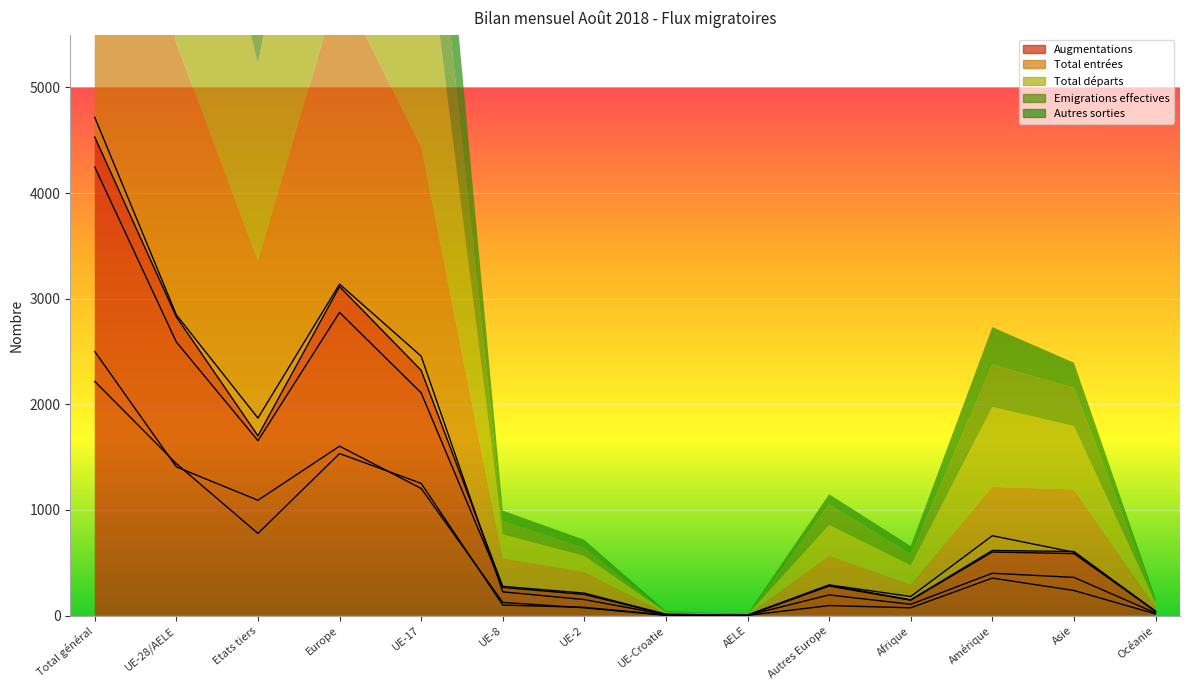

True or false: Total départs and Autres sorties intersect in this chart.

False